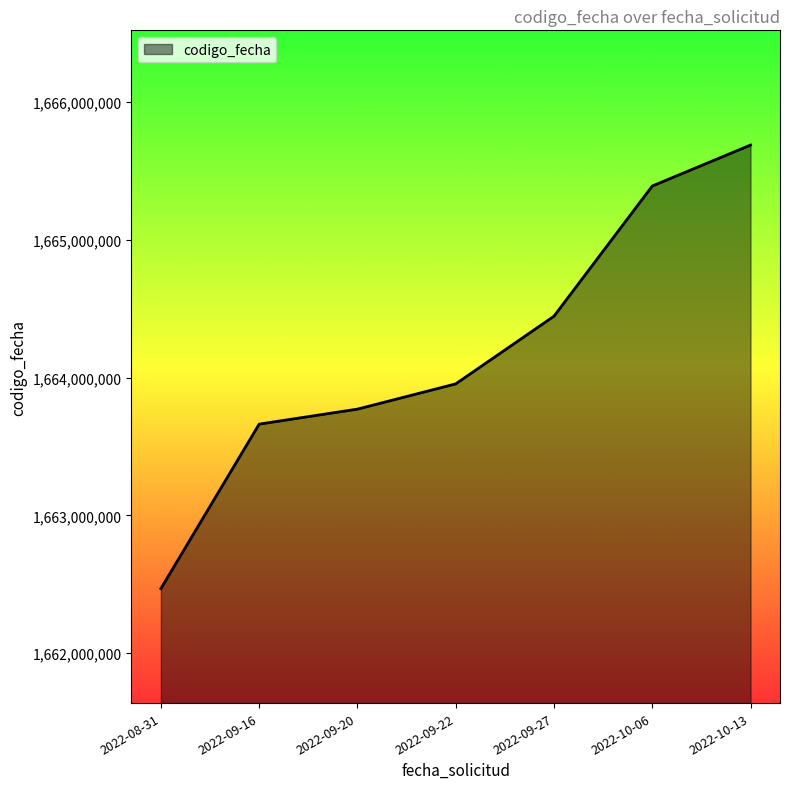

At which category does the chart reach its minimum across all series?

2022-08-31